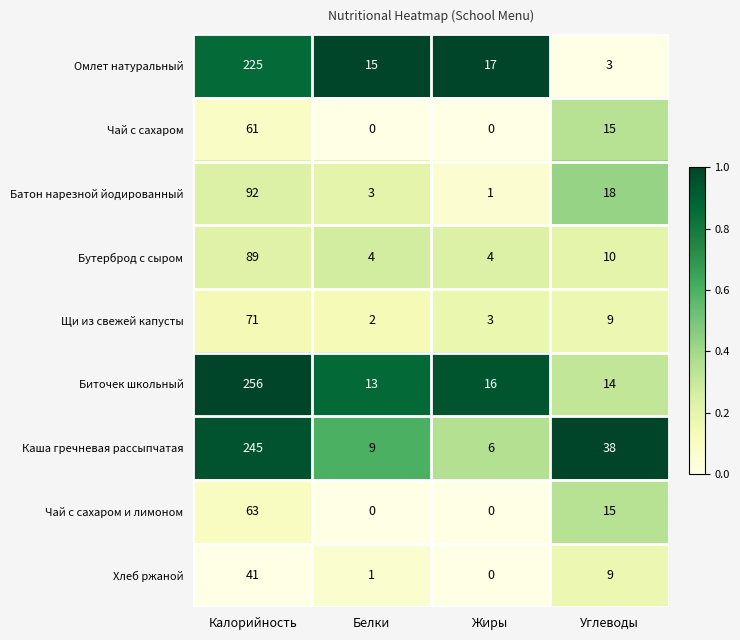

What is the difference between the Биточек школьный values at Жиры and Калорийность?

240